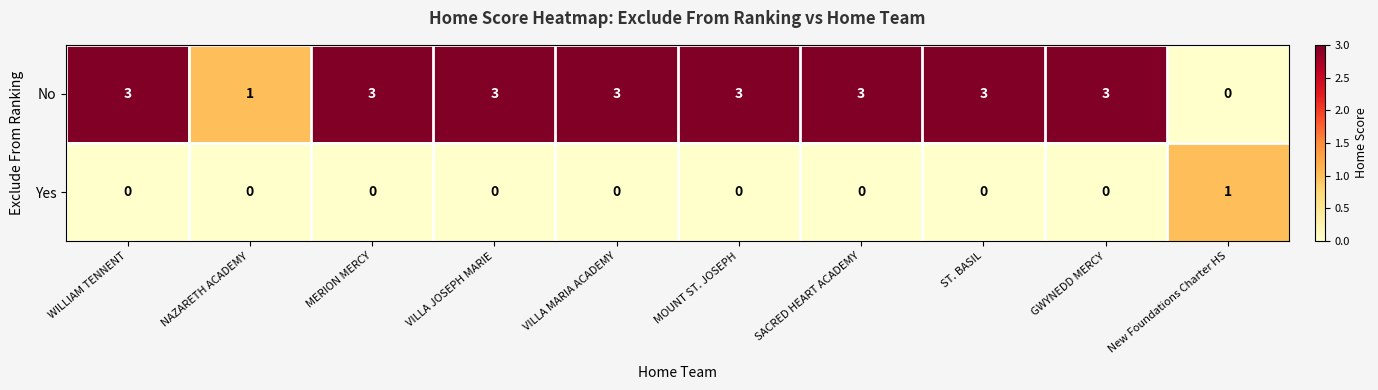

List the series in order of their peak value, highest first.

No, Yes